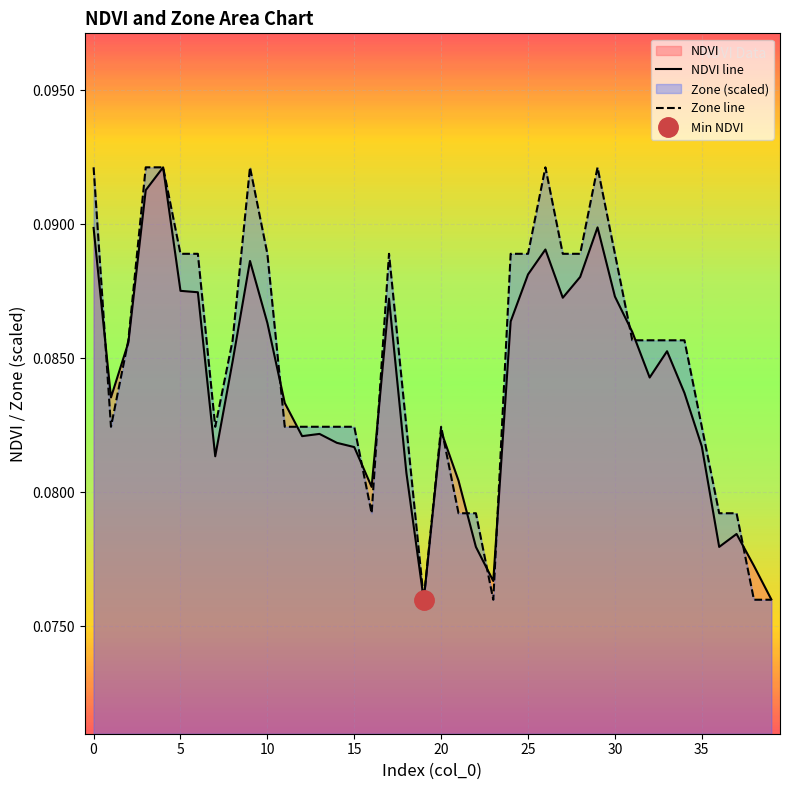

True or false: Zone line and NDVI line cross at least once.

True